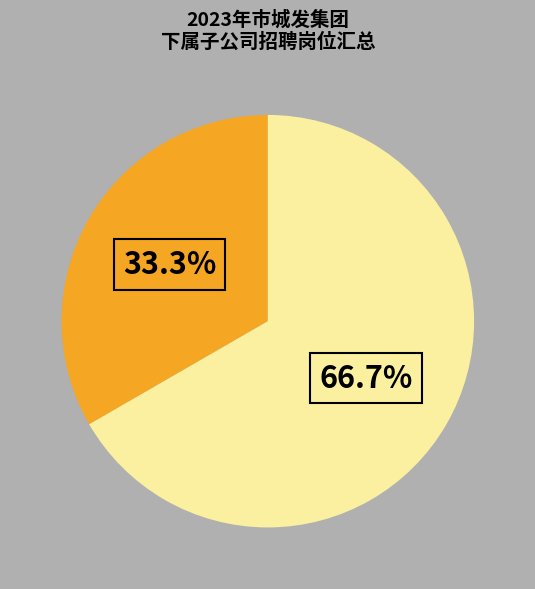

Is there a majority slice in this chart?

Yes